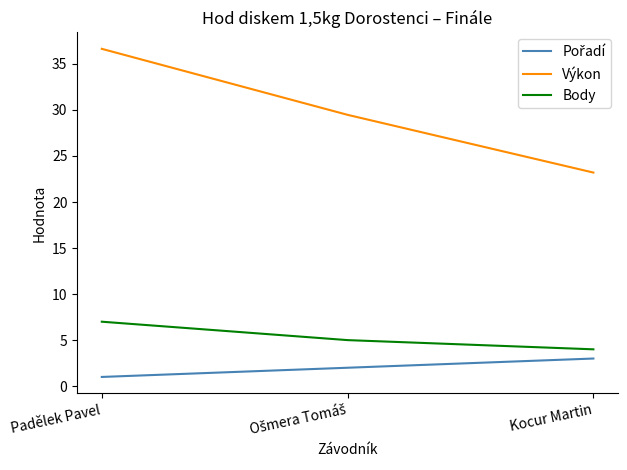

What is the difference between the highest and lowest values at Padělek Pavel?

35.6